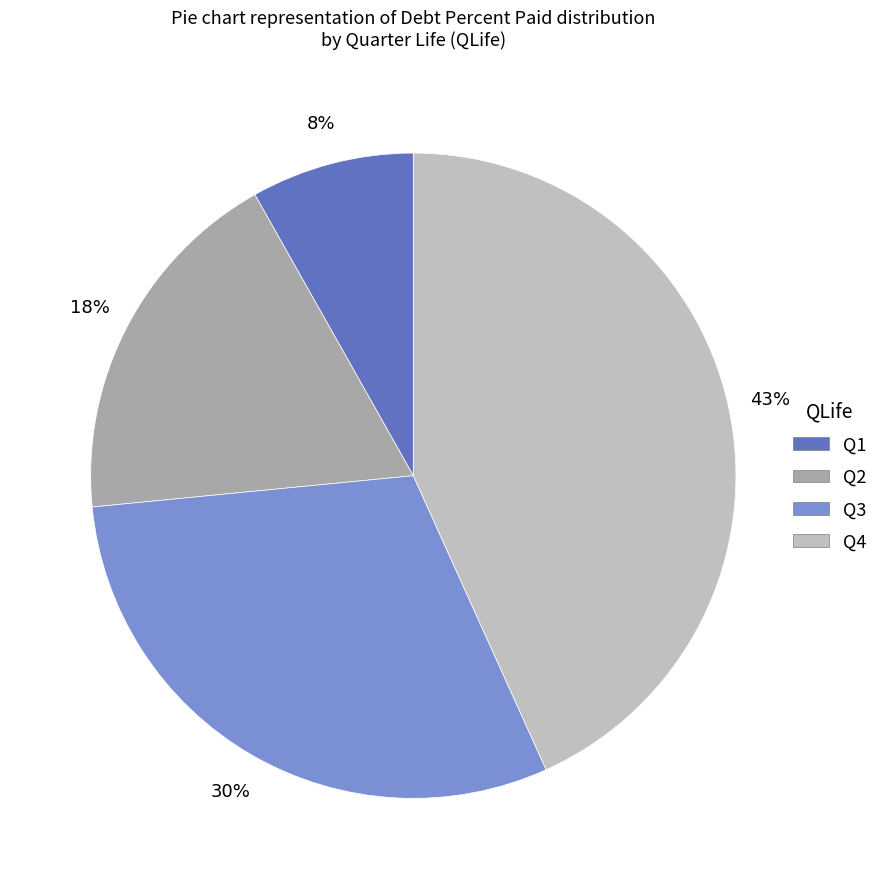

To the nearest percent, what is the combined percentage of Q4 and Q2?

62%